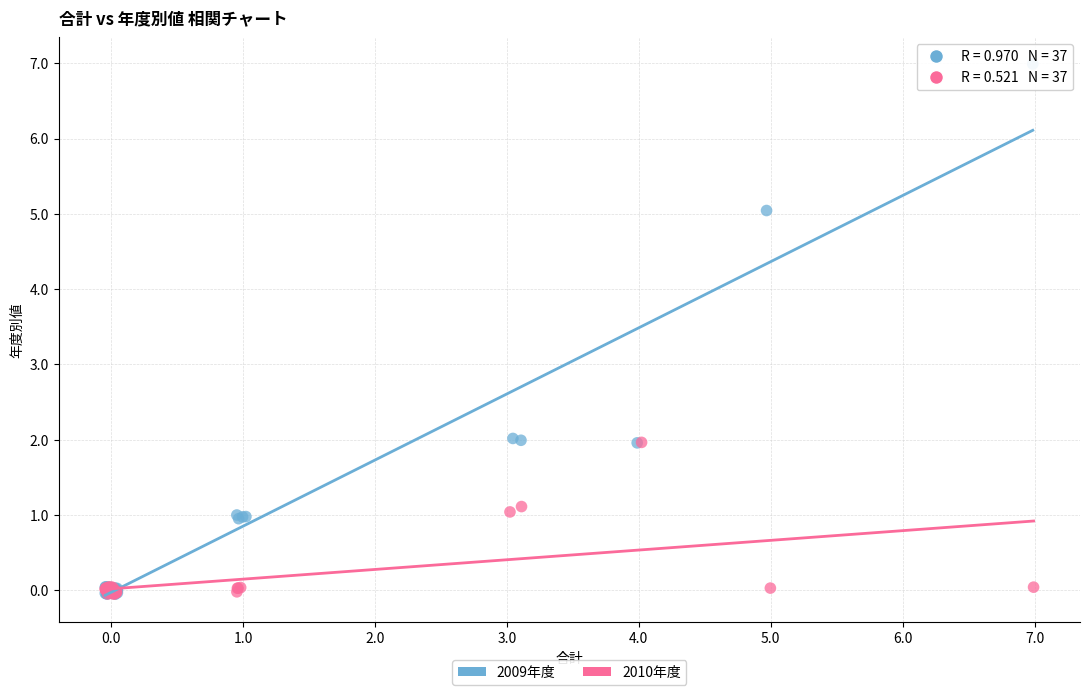

Which series has the largest Y range (max minus min)?

2009年度